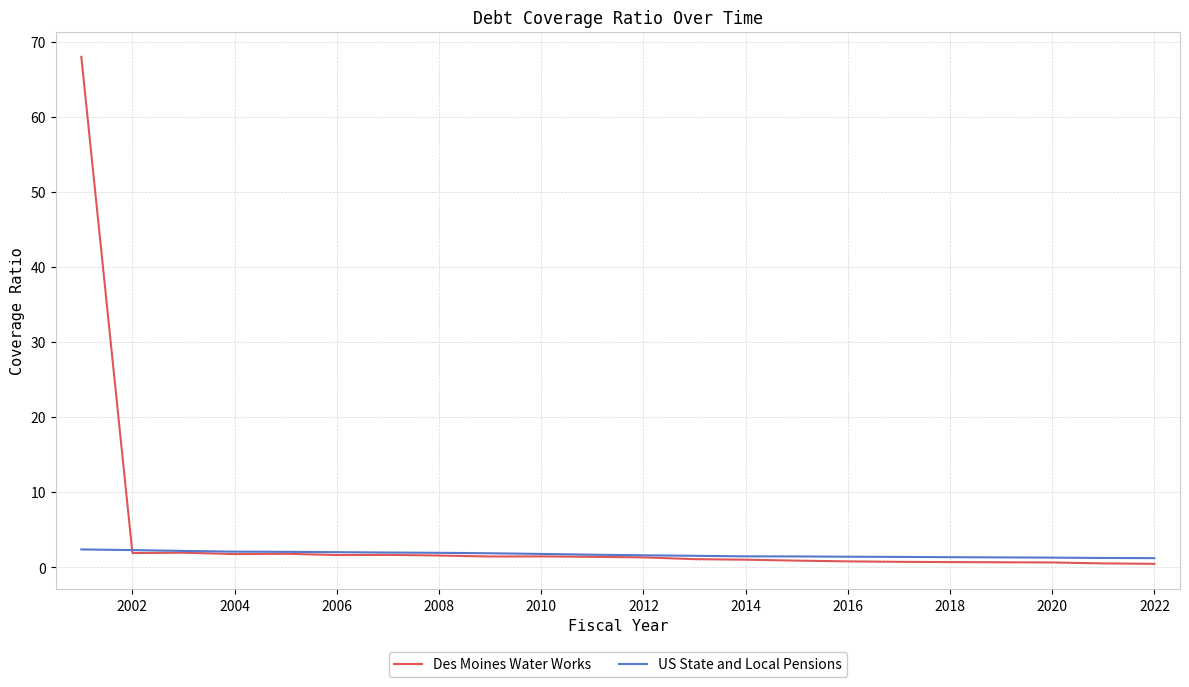

Rank the series by their maximum value, from highest to lowest.

Des Moines Water Works, US State and Local Pensions